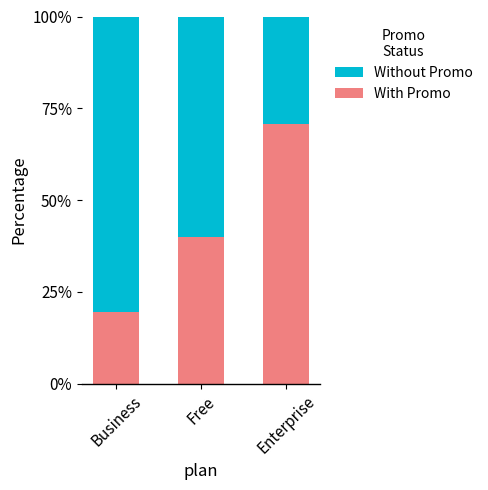

The value of With Promo at Business is 5.4. True or false?

False